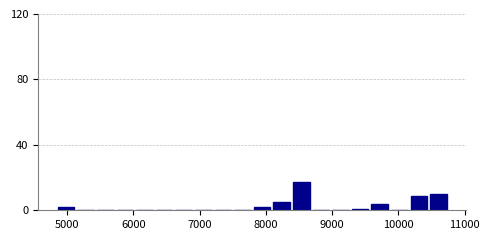

Read against the x-axis, roughly where is the centre of the tallest bar?

8500